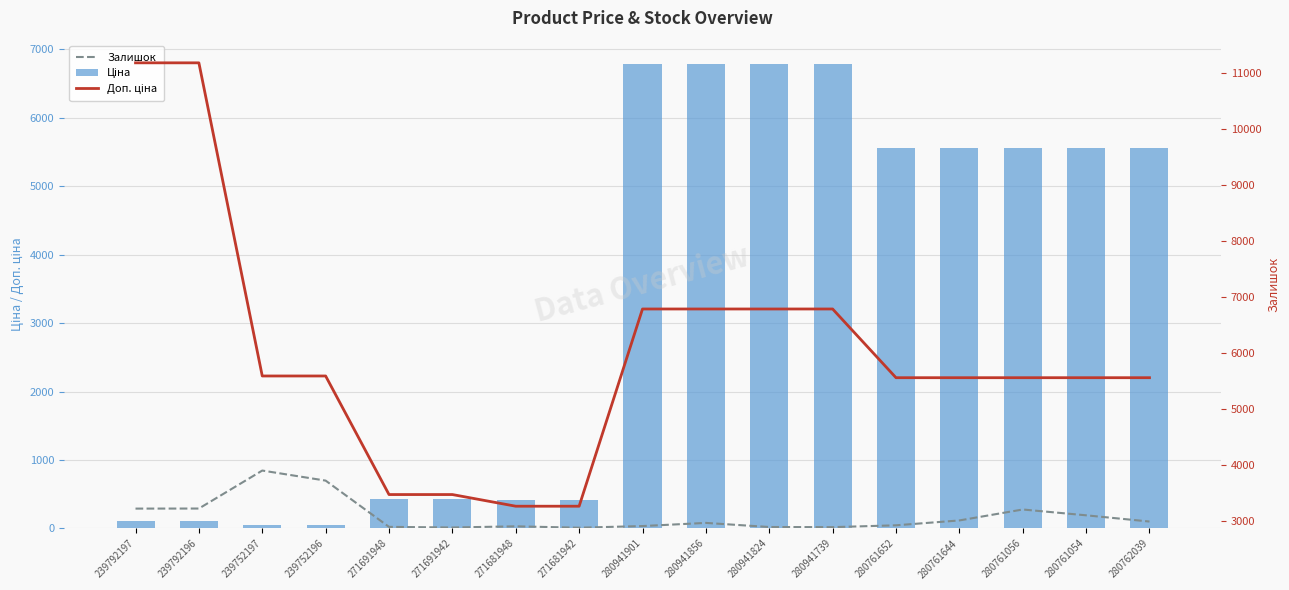

What is the greatest value displayed?

11182.0